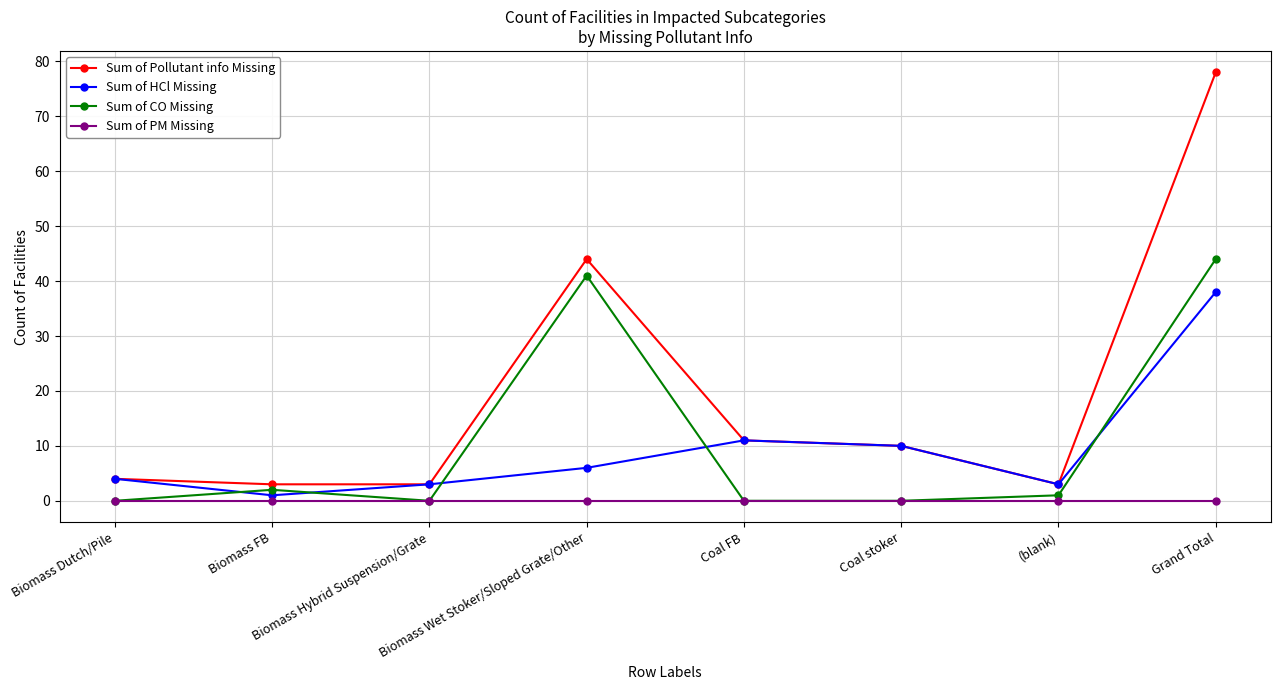

What is the difference between the highest and lowest values at Biomass Wet Stoker/Sloped Grate/Other?

44